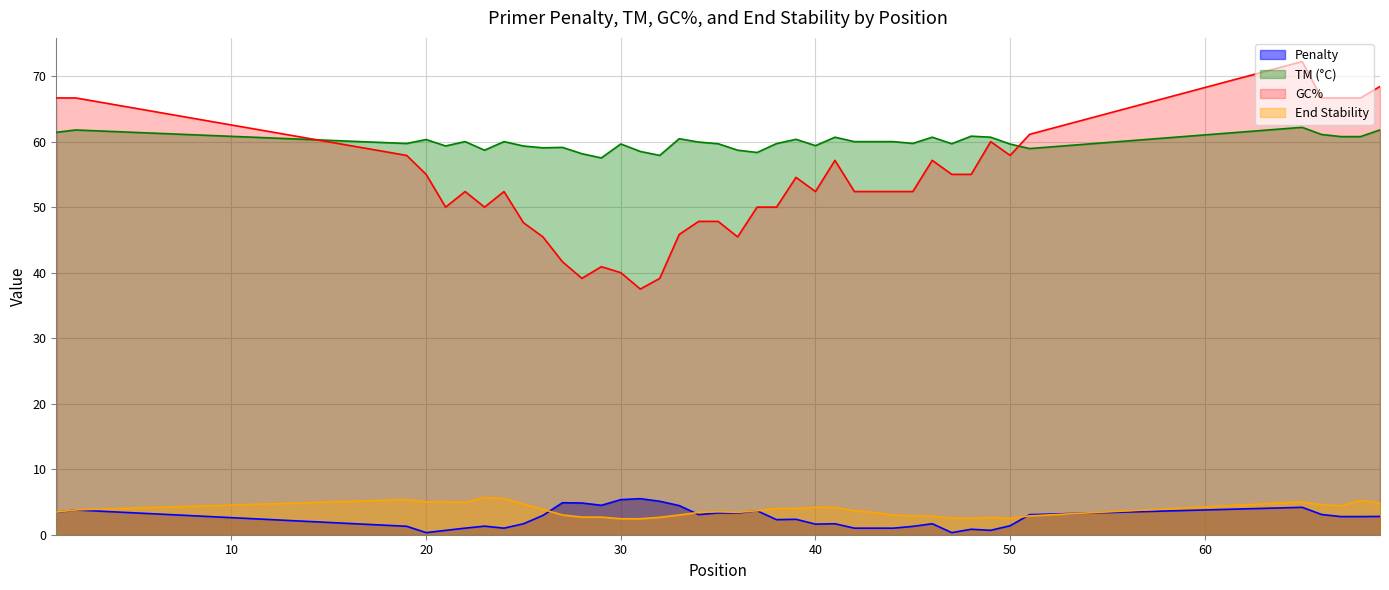

What is the maximum value for GC%?

72.2